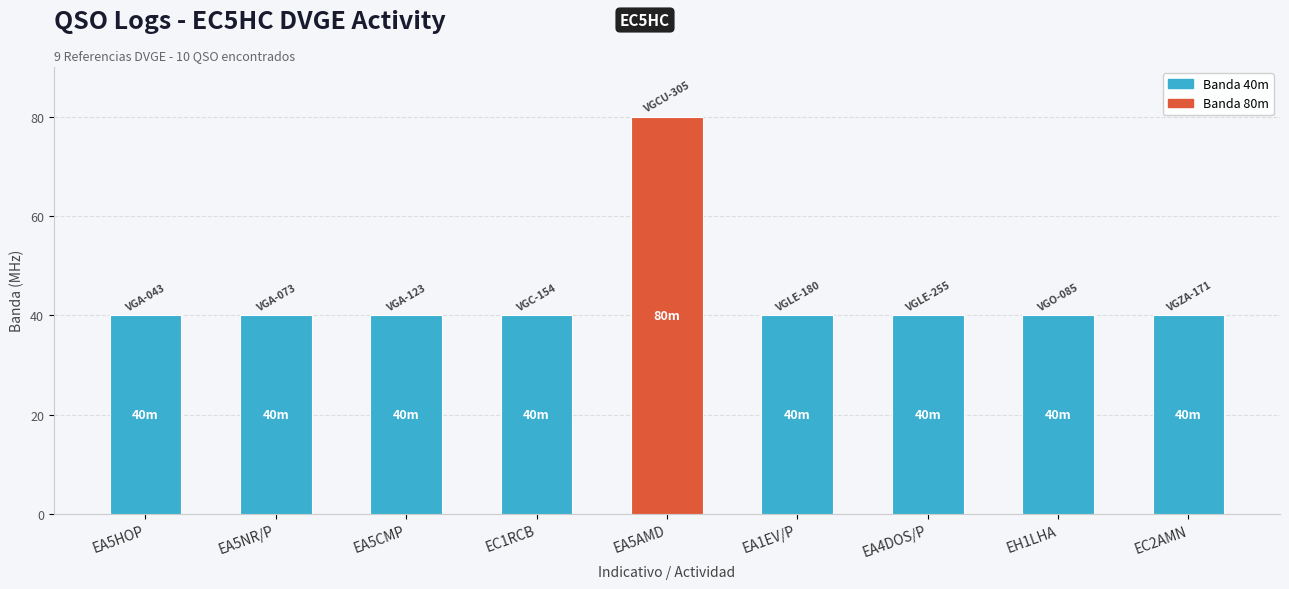

Is it true that the value at EA5HOP is 40?

True